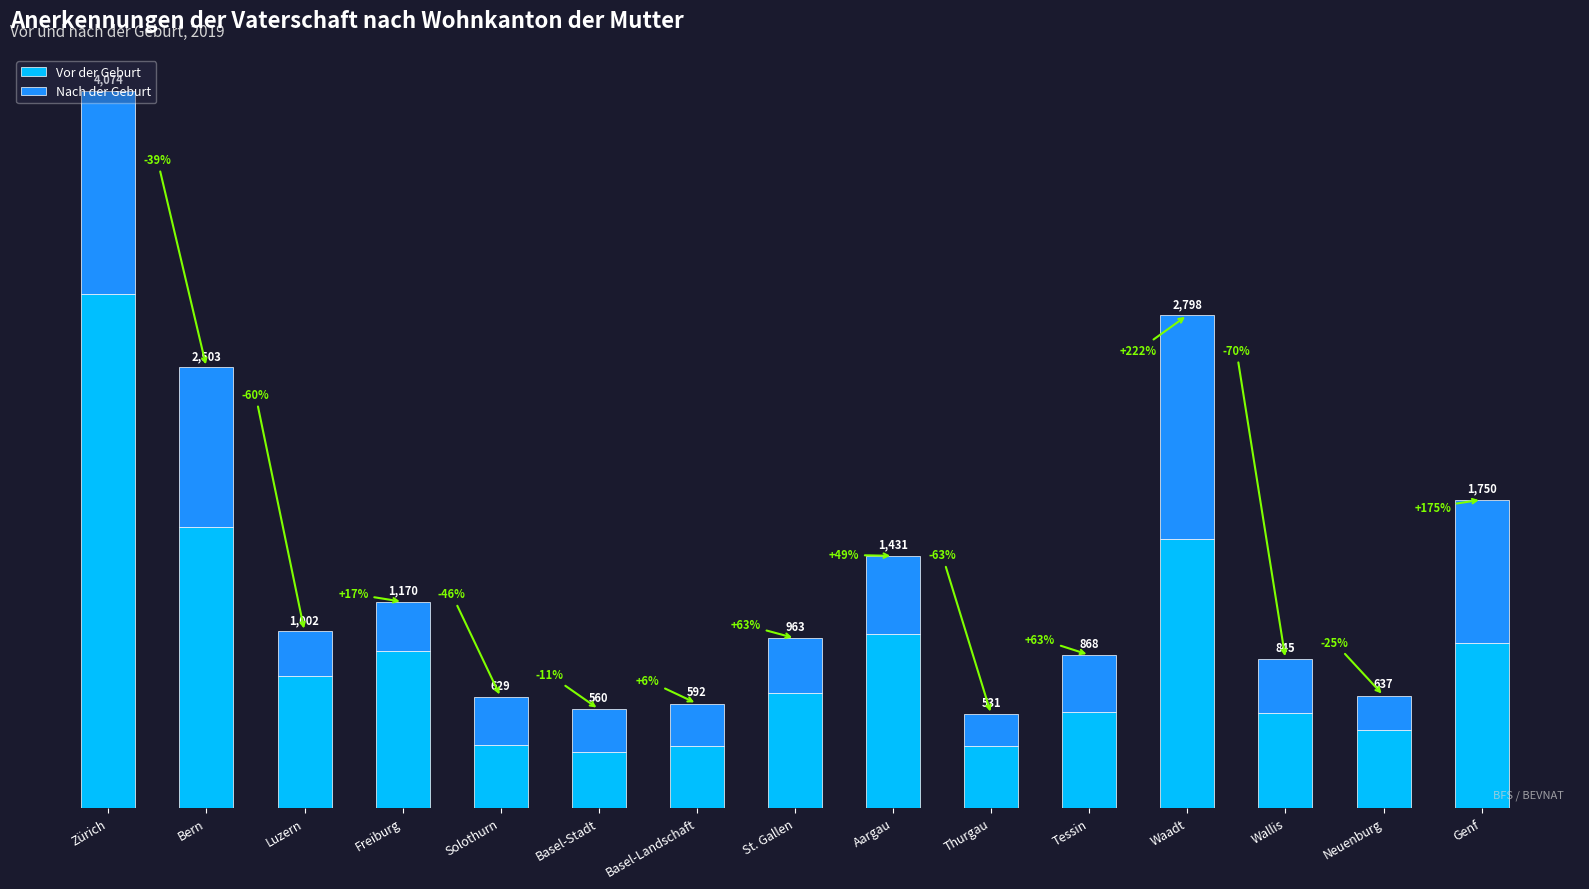

The value of Vor der Geburt at Aargau is 986. True or false?

True